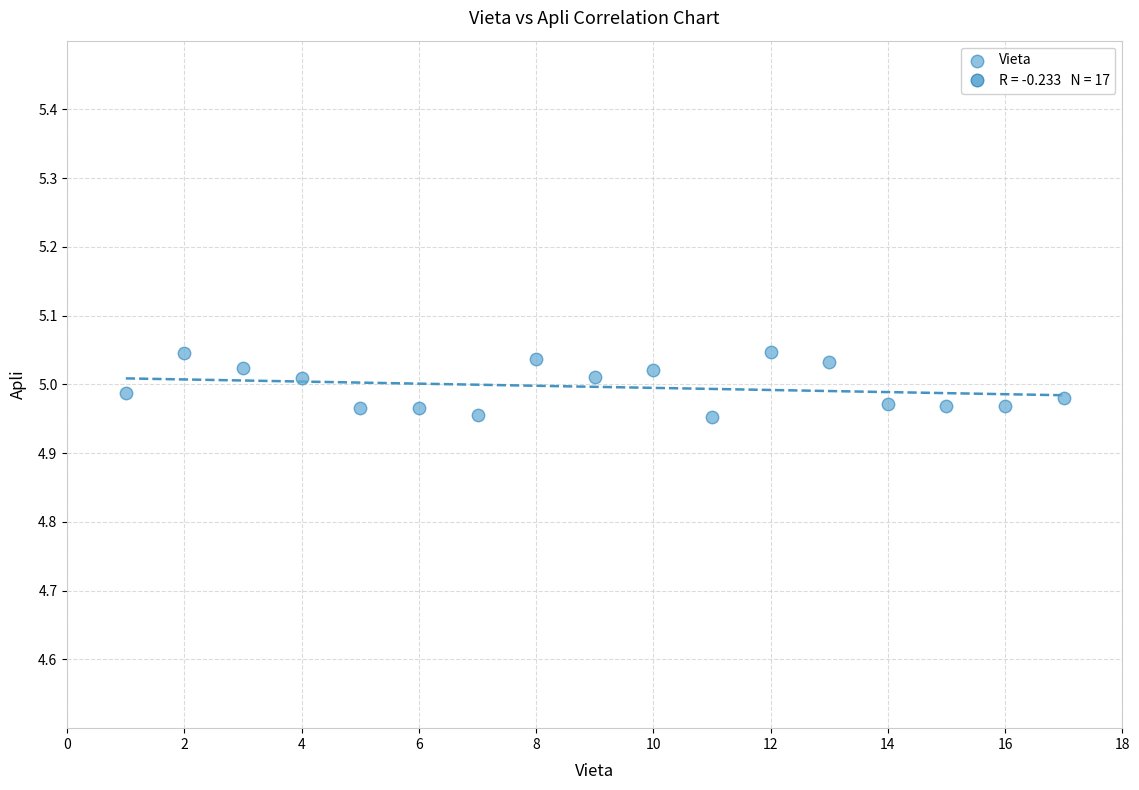

What is the range of X values (max minus min)?

16.0